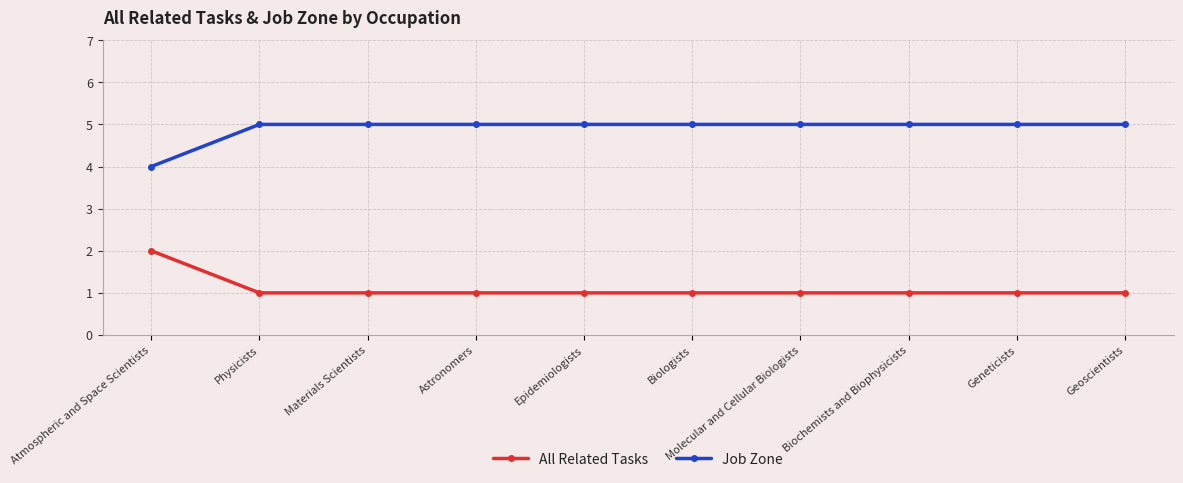

What is the difference between the maximum and second lowest values in the All Related Tasks series?

1